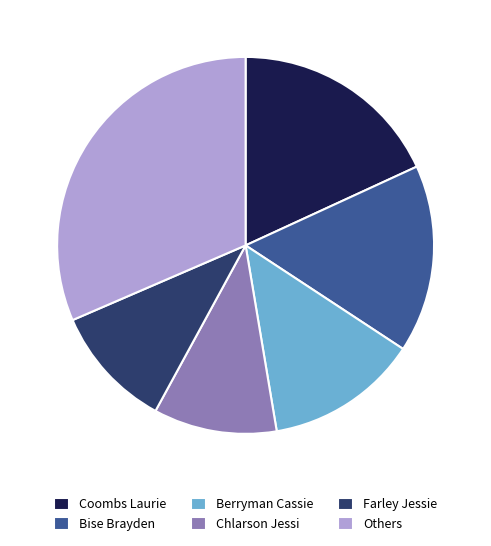

Between Bise Brayden and Others, which is larger?

Others